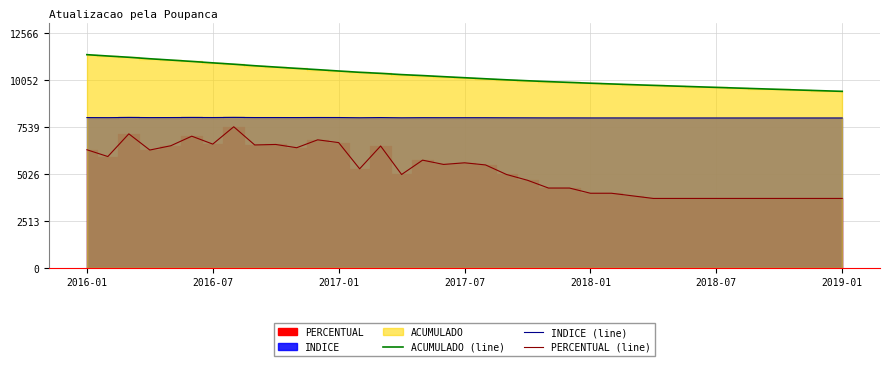

True or false: PERCENTUAL (line) and ACUMULADO (line) intersect in this chart.

False